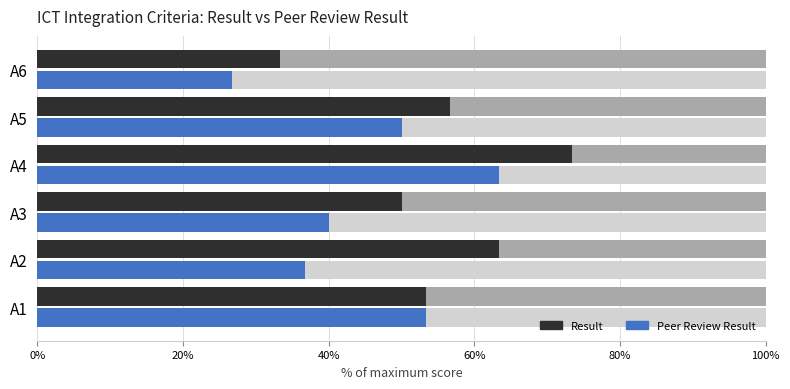

List the series in order of their overall mean, highest first.

Result, Peer Review Result